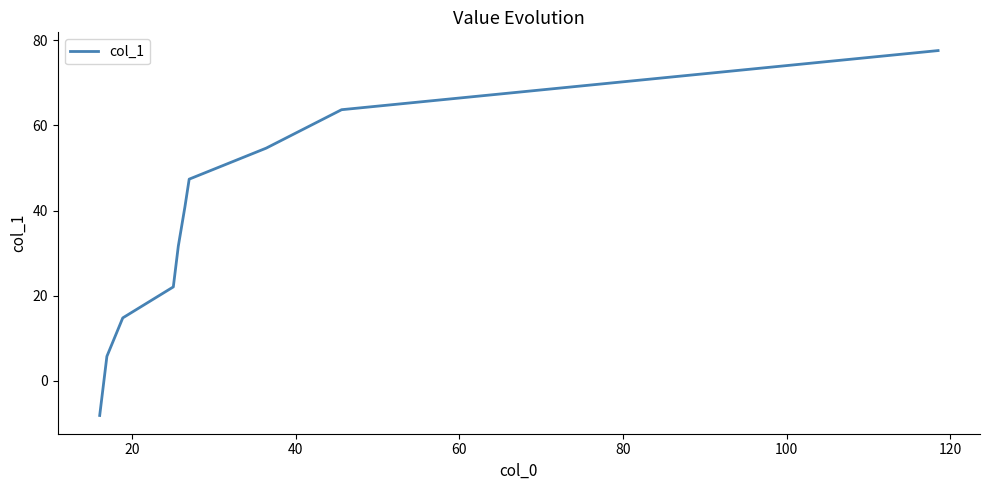

How many categories are shown in the chart?

11